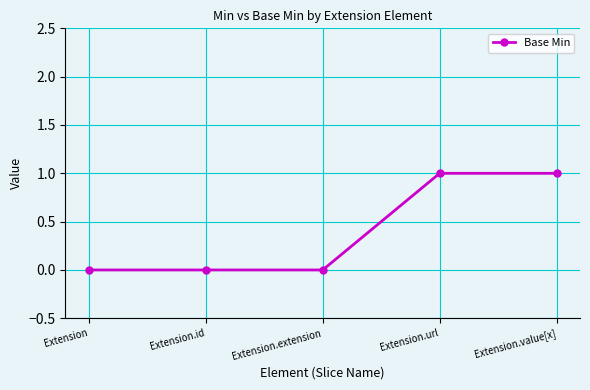

What is the label of the 2nd point from the right?

Extension.url